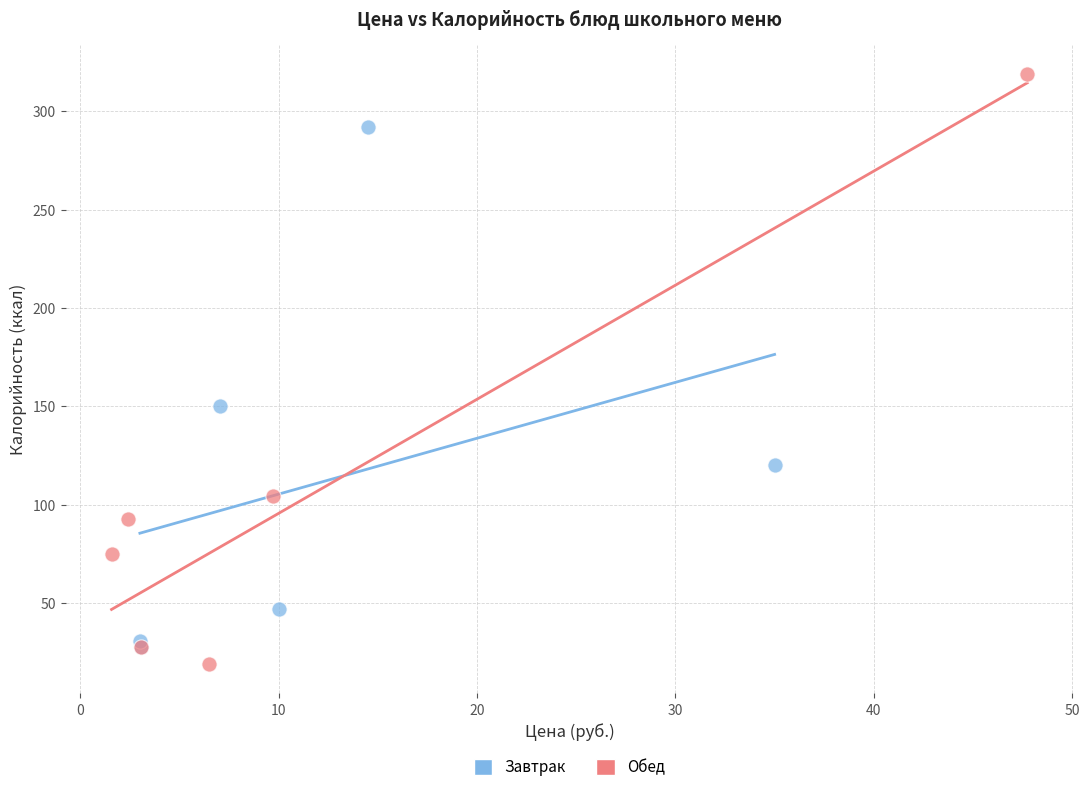

What are all the series names shown in the legend?

Завтрак, Обед